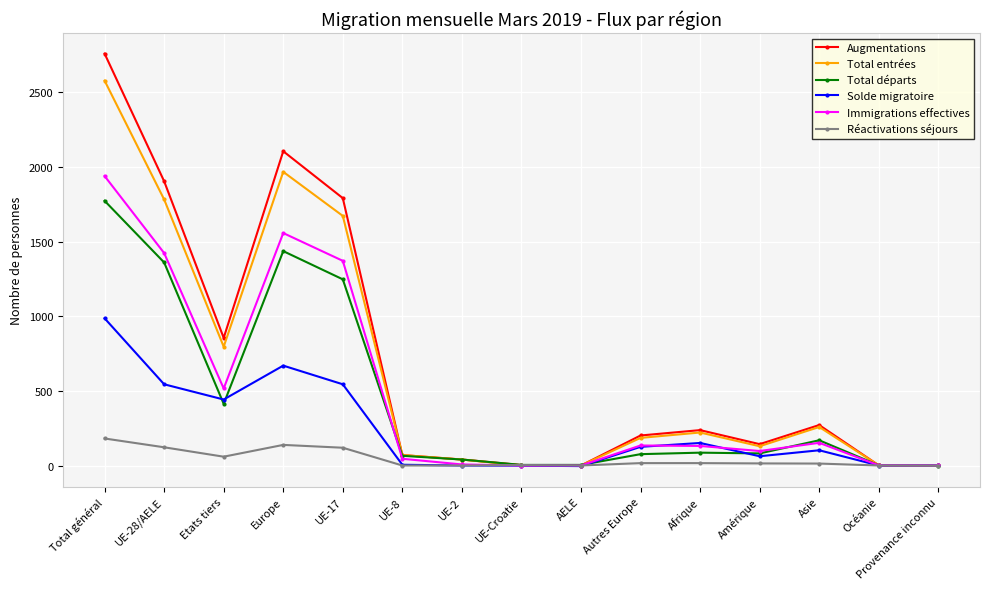

List the series in order of their peak value, lowest first.

Réactivations séjours, Solde migratoire, Total départs, Immigrations effectives, Total entrées, Augmentations